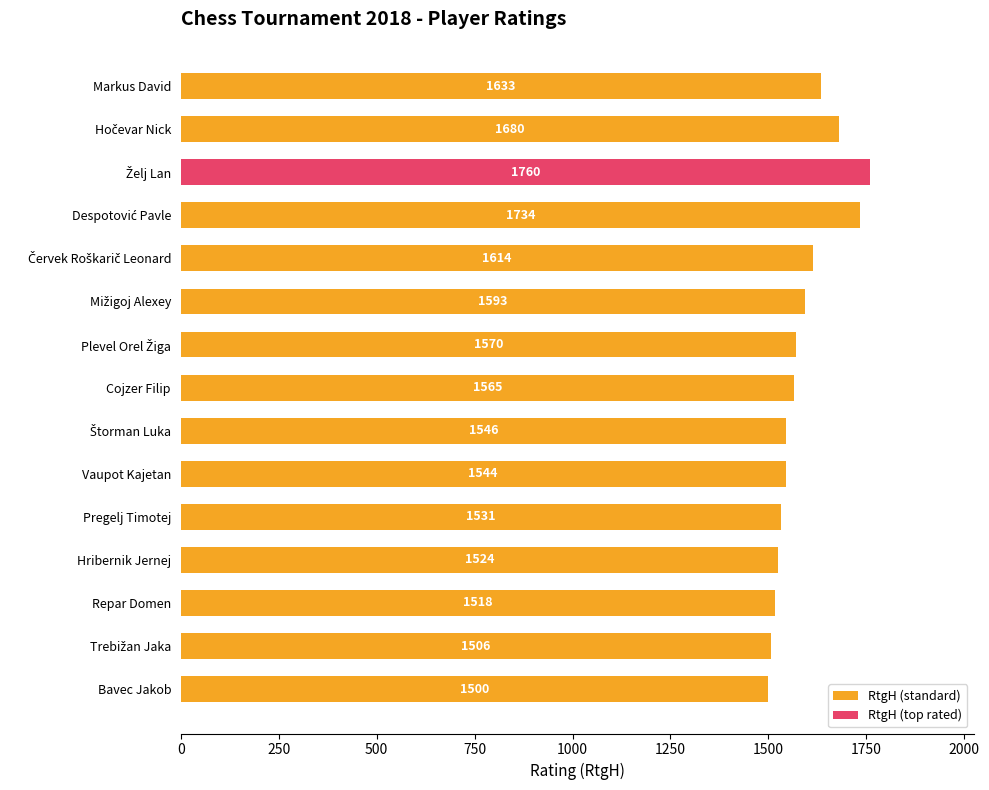

What is the average value of the RtgН (standard) series?

1576